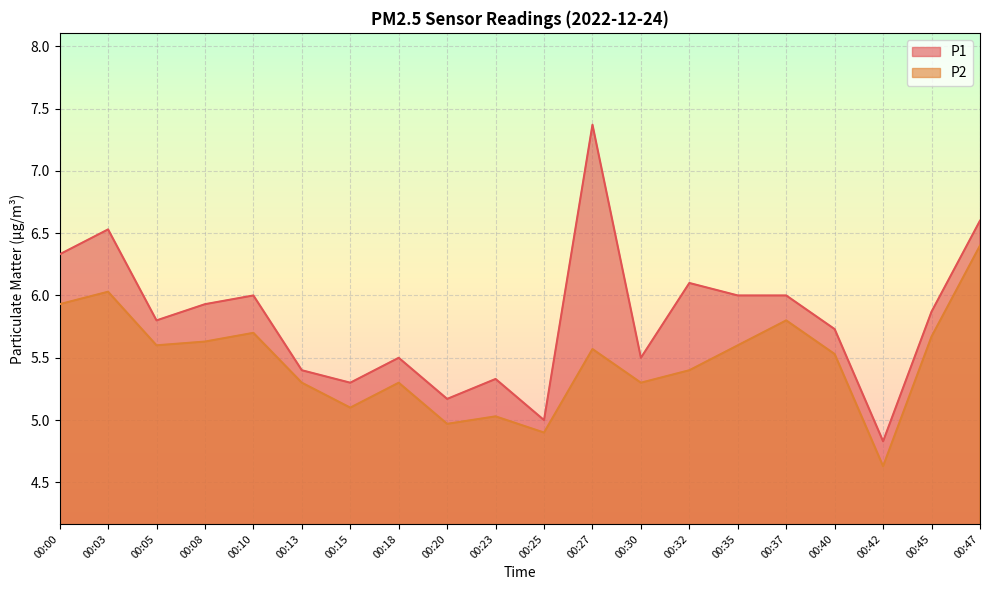

What is the smallest value displayed?

4.6